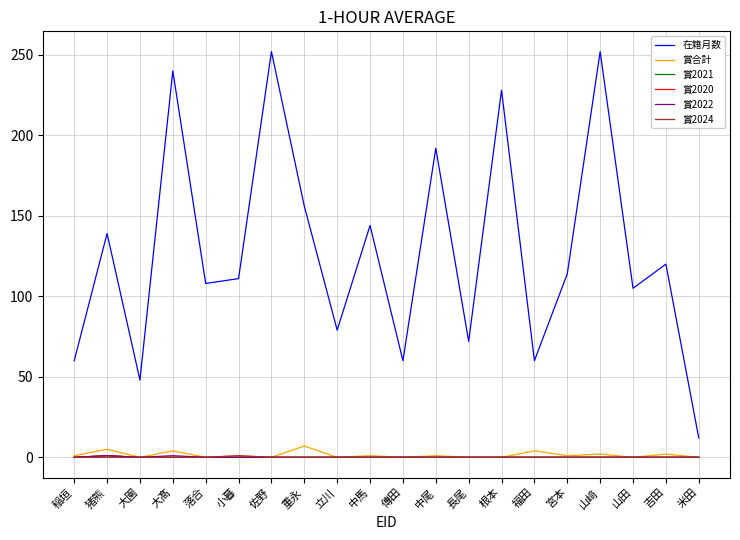

What is the label of the 1st point from the right?

米田